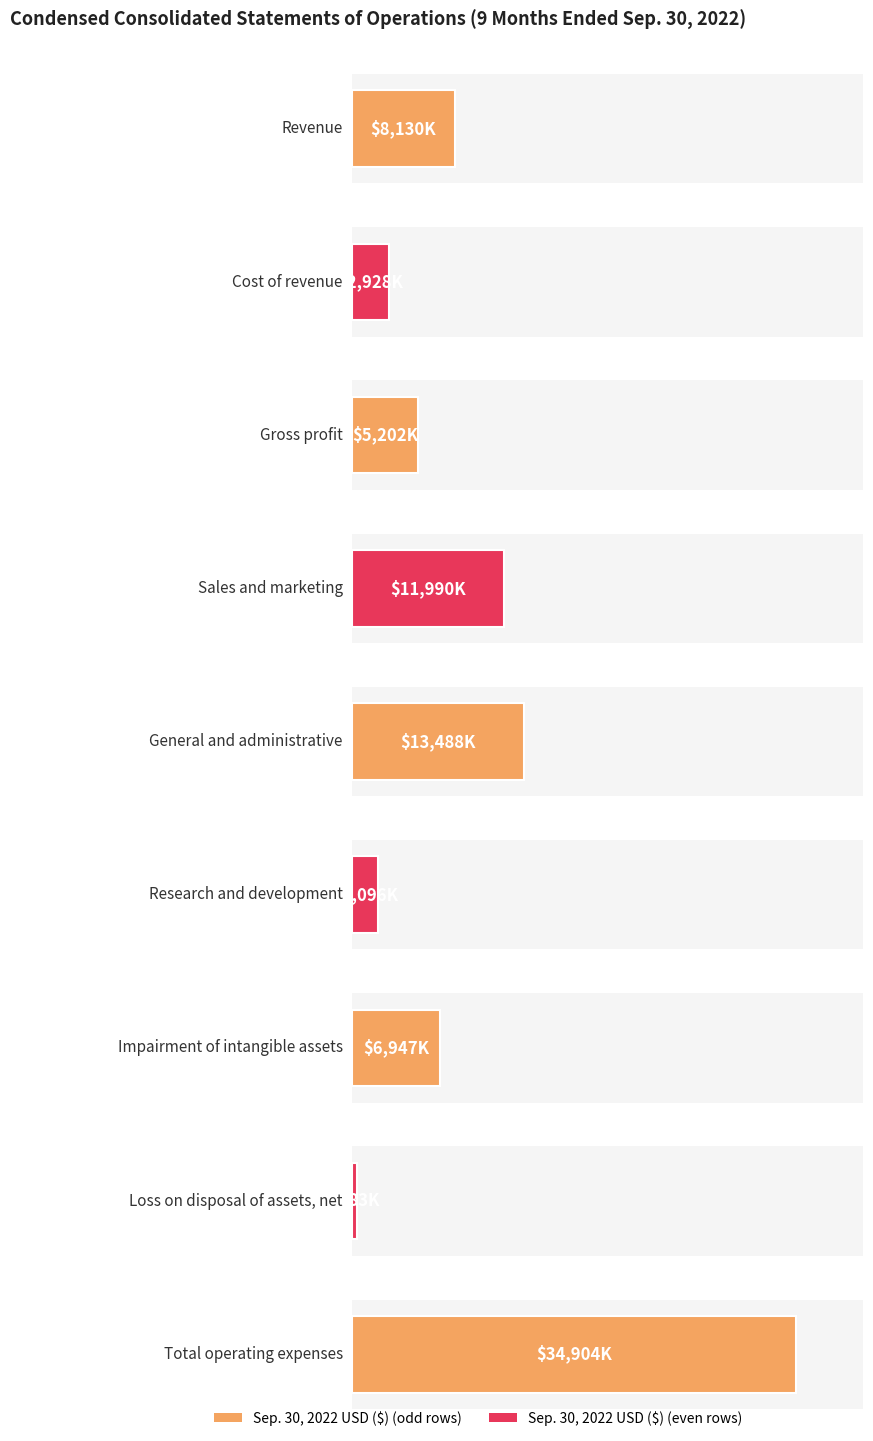

True or false: the data shows 575 at Loss on disposal of assets, net.

False